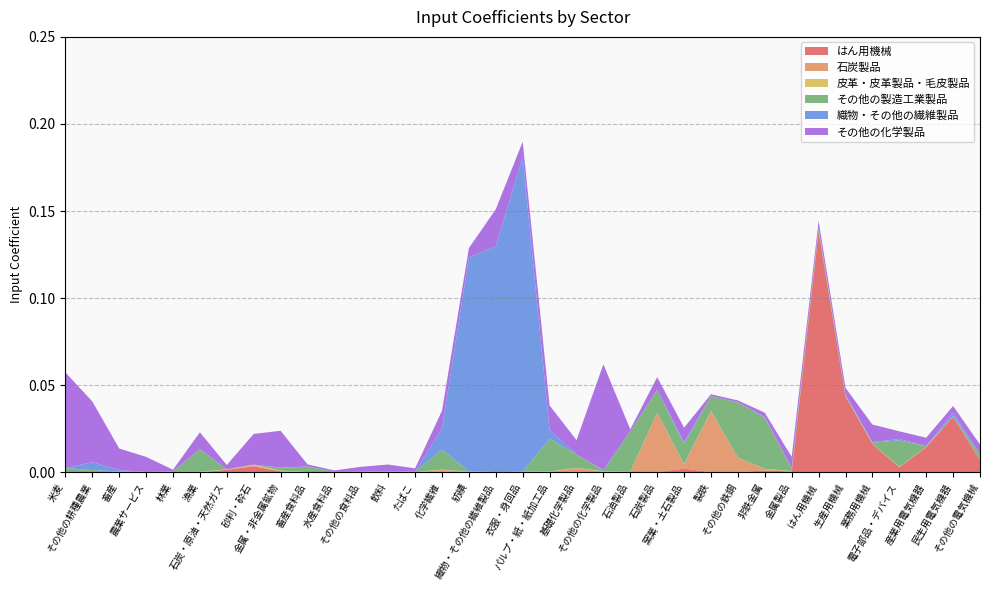

Reading left to right, extract all data points from this chart.

はん用機械: 米麦=0.0	その他の耕種農業=0.0	畜産=0.0	農業サービス=0.0	林業=0.0	漁業=0.0	石炭・原油・天然ガス=0.0	砂利・砕石=0.0	金属・非金属鉱物=0.0	畜産食料品=0.0	水産食料品=0.0	その他の食料品=0.0	飲料=0.0	たばこ=0.0	化学繊維=0.0	紡績=0.0	織物・その他の繊維製品=0.0	衣服・身回品=0.0	パルプ・紙・紙加工品=0.0	基礎化学製品=0.0	その他の化学製品=0.0	石油製品=0.0	石炭製品=0.0	窯業・土石製品=0.0	製鉄=0.0	その他の鉄鋼=0.0	非鉄金属=0.0	金属製品=0.0	はん用機械=0.1	生産用機械=0.0	業務用機械=0.0	電子部品・デバイス=0.0	産業用電気機器=0.0	民生用電気機器=0.0	その他の電気機械=0.0
石炭製品: 米麦=0.0	その他の耕種農業=0.0	畜産=0.0	農業サービス=0.0	林業=0.0	漁業=0.0	石炭・原油・天然ガス=0.0	砂利・砕石=0.0	金属・非金属鉱物=0.0	畜産食料品=0.0	水産食料品=0.0	その他の食料品=0.0	飲料=0.0	たばこ=0.0	化学繊維=0.0	紡績=0.0	織物・その他の繊維製品=0.0	衣服・身回品=0.0	パルプ・紙・紙加工品=0.0	基礎化学製品=0.0	その他の化学製品=0.0	石油製品=0.0	石炭製品=0.0	窯業・土石製品=0.0	製鉄=0.0	その他の鉄鋼=0.0	非鉄金属=0.0	金属製品=0.0	はん用機械=0.0	生産用機械=0.0	業務用機械=0.0	電子部品・デバイス=0.0	産業用電気機器=0.0	民生用電気機器=0.0	その他の電気機械=0.0
皮革・皮革製品・毛皮製品: 米麦=0.0	その他の耕種農業=0.0	畜産=0.0	農業サービス=0.0	林業=0.0	漁業=0.0	石炭・原油・天然ガス=0.0	砂利・砕石=0.0	金属・非金属鉱物=0.0	畜産食料品=0.0	水産食料品=0.0	その他の食料品=0.0	飲料=0.0	たばこ=0.0	化学繊維=0.0	紡績=0.0	織物・その他の繊維製品=0.0	衣服・身回品=0.0	パルプ・紙・紙加工品=0.0	基礎化学製品=0.0	その他の化学製品=0.0	石油製品=0.0	石炭製品=0.0	窯業・土石製品=0.0	製鉄=0.0	その他の鉄鋼=0.0	非鉄金属=0.0	金属製品=0.0	はん用機械=0.0	生産用機械=0.0	業務用機械=0.0	電子部品・デバイス=0.0	産業用電気機器=0.0	民生用電気機器=0.0	その他の電気機械=0.0
その他の製造工業製品: 米麦=0.0	その他の耕種農業=0.0	畜産=0.0	農業サービス=0.0	林業=0.0	漁業=0.0	石炭・原油・天然ガス=0.0	砂利・砕石=0.0	金属・非金属鉱物=0.0	畜産食料品=0.0	水産食料品=0.0	その他の食料品=0.0	飲料=0.0	たばこ=0.0	化学繊維=0.0	紡績=0.0	織物・その他の繊維製品=0.0	衣服・身回品=0.0	パルプ・紙・紙加工品=0.0	基礎化学製品=0.0	その他の化学製品=0.0	石油製品=0.0	石炭製品=0.0	窯業・土石製品=0.0	製鉄=0.0	その他の鉄鋼=0.0	非鉄金属=0.0	金属製品=0.0	はん用機械=0.0	生産用機械=0.0	業務用機械=0.0	電子部品・デバイス=0.0	産業用電気機器=0.0	民生用電気機器=0.0	その他の電気機械=0.0
織物・その他の繊維製品: 米麦=0.0	その他の耕種農業=0.0	畜産=0.0	農業サービス=0.0	林業=0.0	漁業=0.0	石炭・原油・天然ガス=0.0	砂利・砕石=0.0	金属・非金属鉱物=0.0	畜産食料品=0.0	水産食料品=0.0	その他の食料品=0.0	飲料=0.0	たばこ=0.0	化学繊維=0.0	紡績=0.1	織物・その他の繊維製品=0.1	衣服・身回品=0.2	パルプ・紙・紙加工品=0.0	基礎化学製品=0.0	その他の化学製品=0.0	石油製品=0.0	石炭製品=0.0	窯業・土石製品=0.0	製鉄=0.0	その他の鉄鋼=0.0	非鉄金属=0.0	金属製品=0.0	はん用機械=0.0	生産用機械=0.0	業務用機械=0.0	電子部品・デバイス=0.0	産業用電気機器=0.0	民生用電気機器=0.0	その他の電気機械=0.0
その他の化学製品: 米麦=0.1	その他の耕種農業=0.0	畜産=0.0	農業サービス=0.0	林業=0.0	漁業=0.0	石炭・原油・天然ガス=0.0	砂利・砕石=0.0	金属・非金属鉱物=0.0	畜産食料品=0.0	水産食料品=0.0	その他の食料品=0.0	飲料=0.0	たばこ=0.0	化学繊維=0.0	紡績=0.0	織物・その他の繊維製品=0.0	衣服・身回品=0.0	パルプ・紙・紙加工品=0.0	基礎化学製品=0.0	その他の化学製品=0.1	石油製品=0.0	石炭製品=0.0	窯業・土石製品=0.0	製鉄=0.0	その他の鉄鋼=0.0	非鉄金属=0.0	金属製品=0.0	はん用機械=0.0	生産用機械=0.0	業務用機械=0.0	電子部品・デバイス=0.0	産業用電気機器=0.0	民生用電気機器=0.0	その他の電気機械=0.0